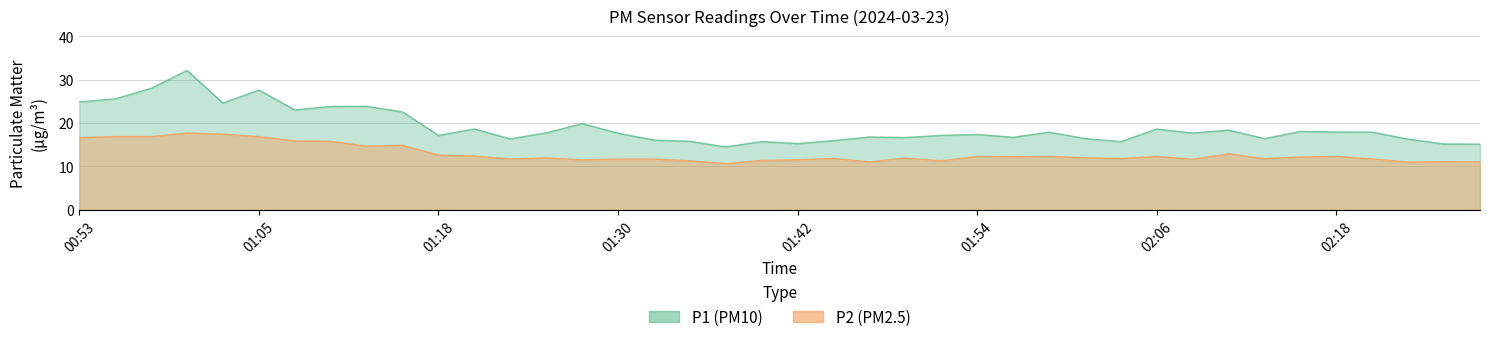

Which series has the largest total across all categories?

P1